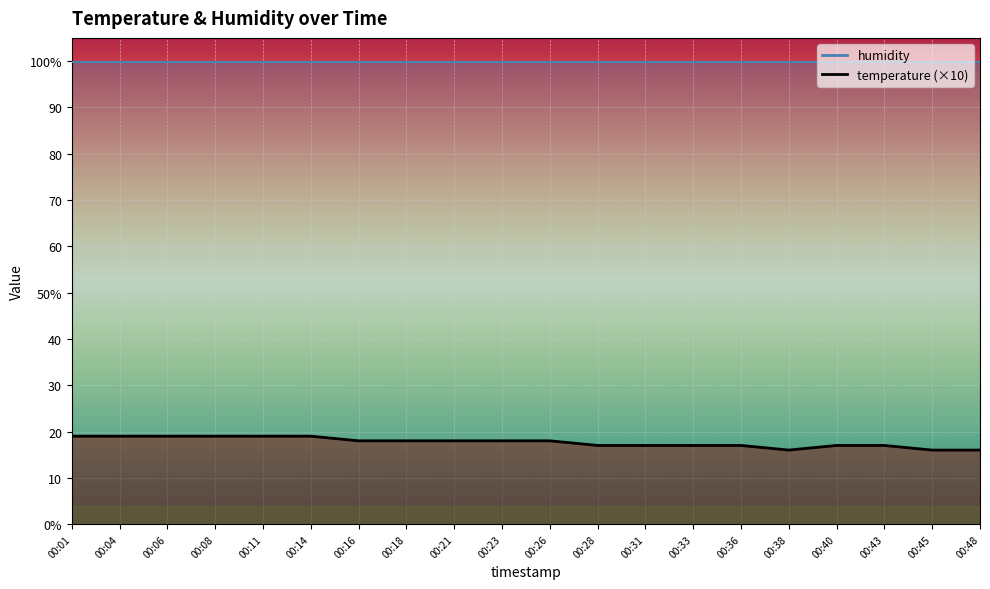

Reading left to right, what are all the values shown in this chart?

00:01=19	00:04=19	00:06=19	00:08=19	00:11=19	00:14=19	00:16=18	00:18=18	00:21=18	00:23=18	00:26=18	00:28=17	00:31=17	00:33=17	00:36=17	00:38=16	00:40=17	00:43=17	00:45=16	00:48=16